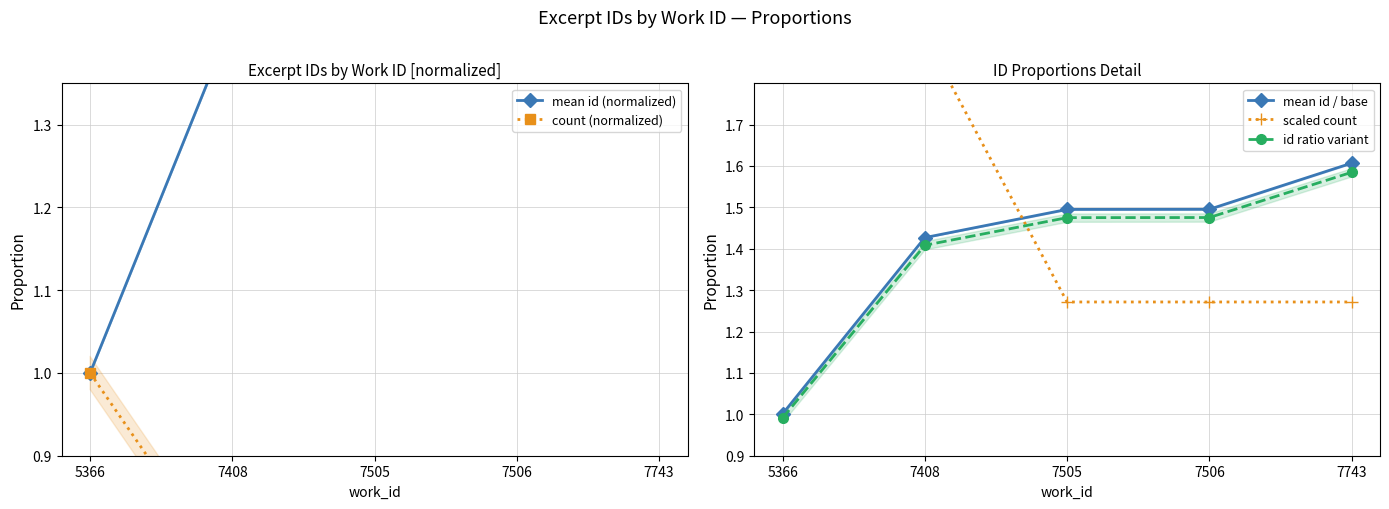

How many distinct data groups are displayed?

5